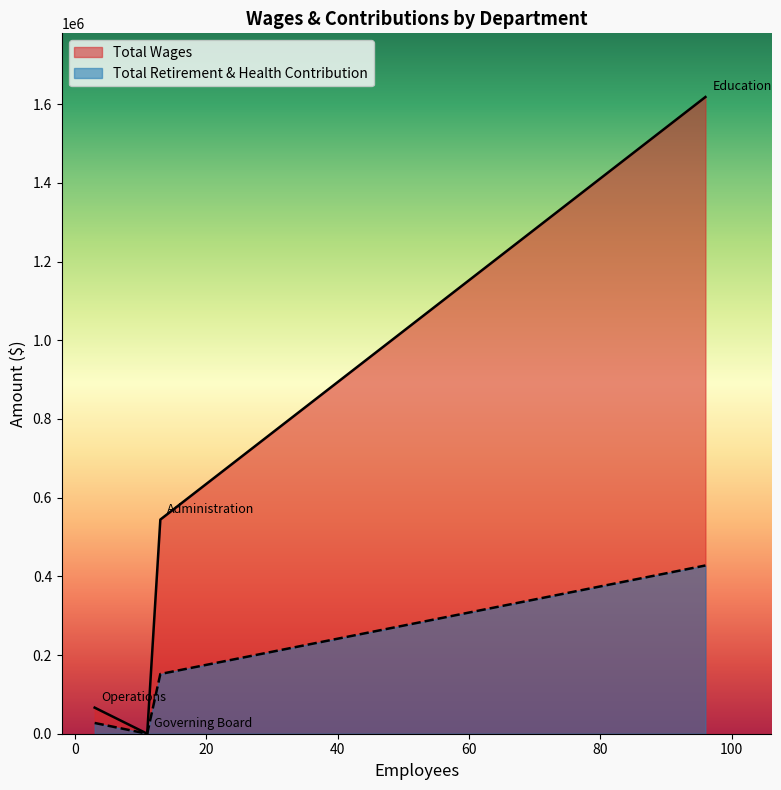

What is the sum of all Total Retirement & Health Contribution values?

606677